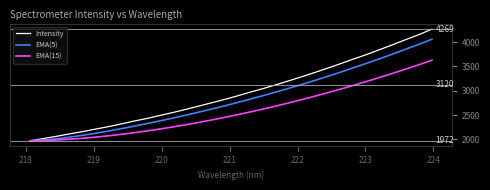

Rank the series by their maximum value, from highest to lowest.

Intensity, EMA(5), EMA(15)